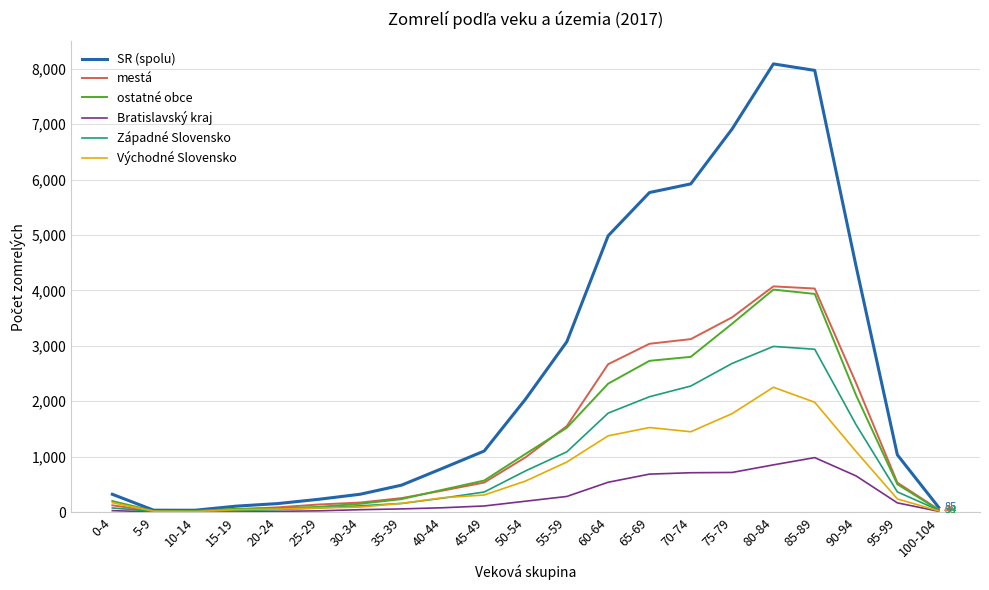

Is it true that Bratislavský kraj equals 196 at 50-54?

True